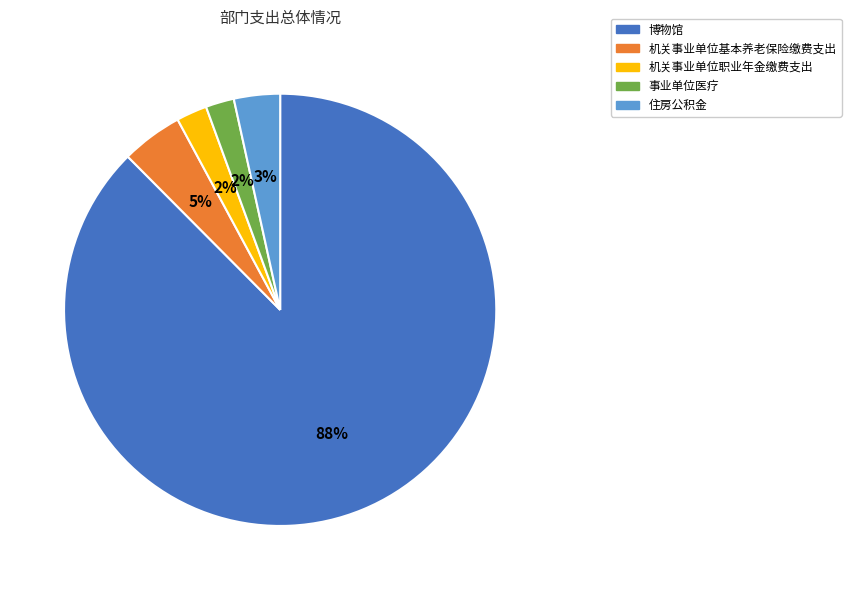

Count the number of slices in the pie.

5